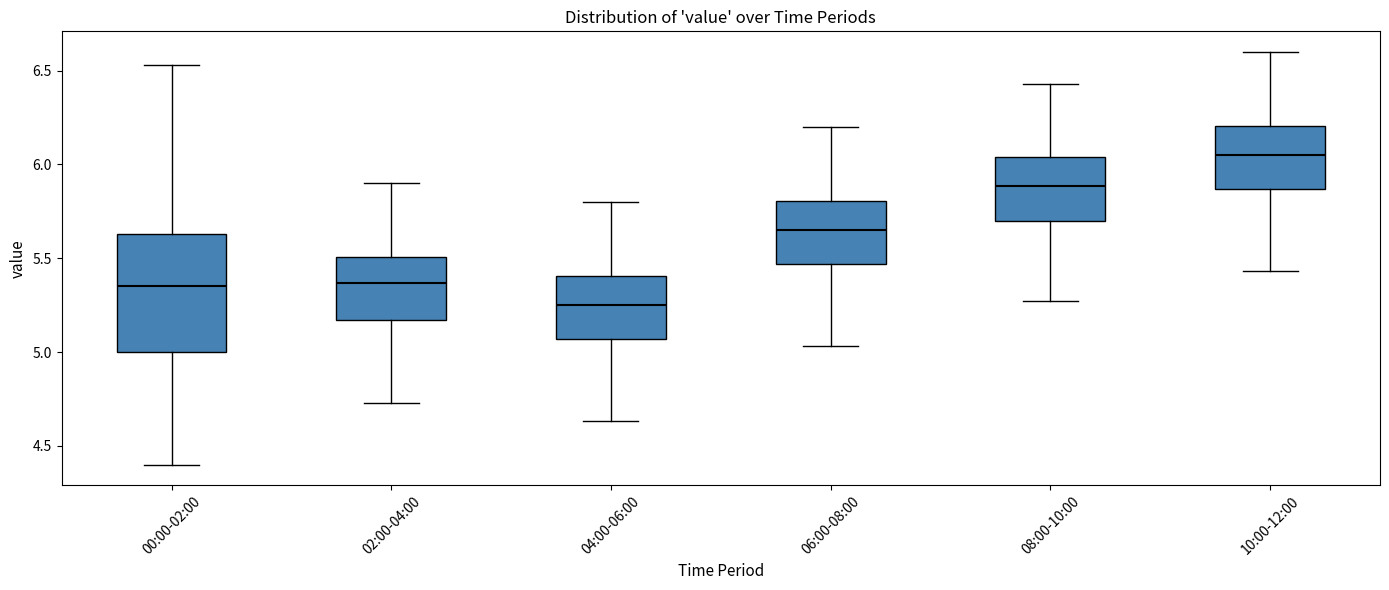

Where is the lower edge of the box for 02:00-04:00 on the y-axis? The values are not printed on the chart, so give them approximately, as read against the axis.

5.15